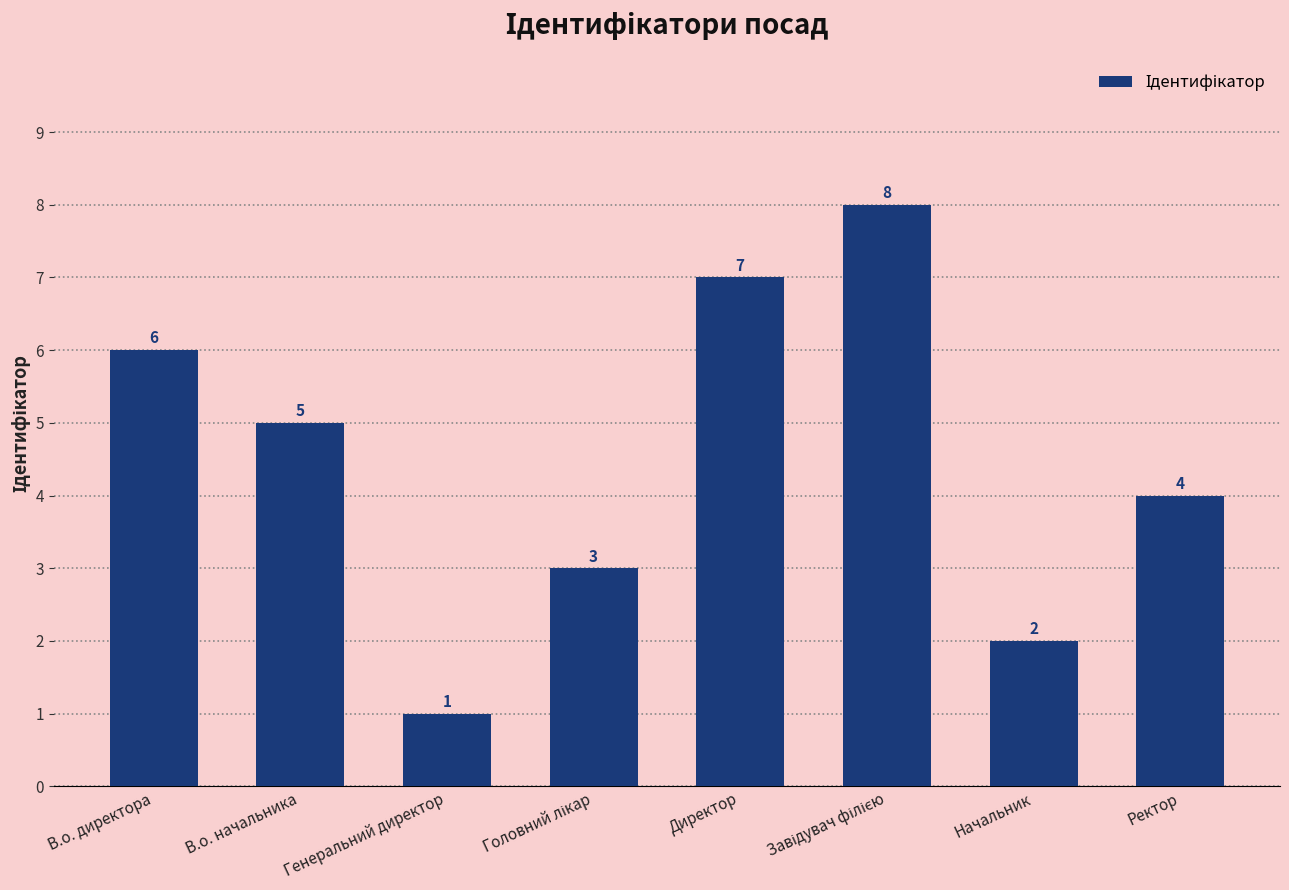

Approximately how many times larger is the value at В.о. директора compared to Начальник?

3.0